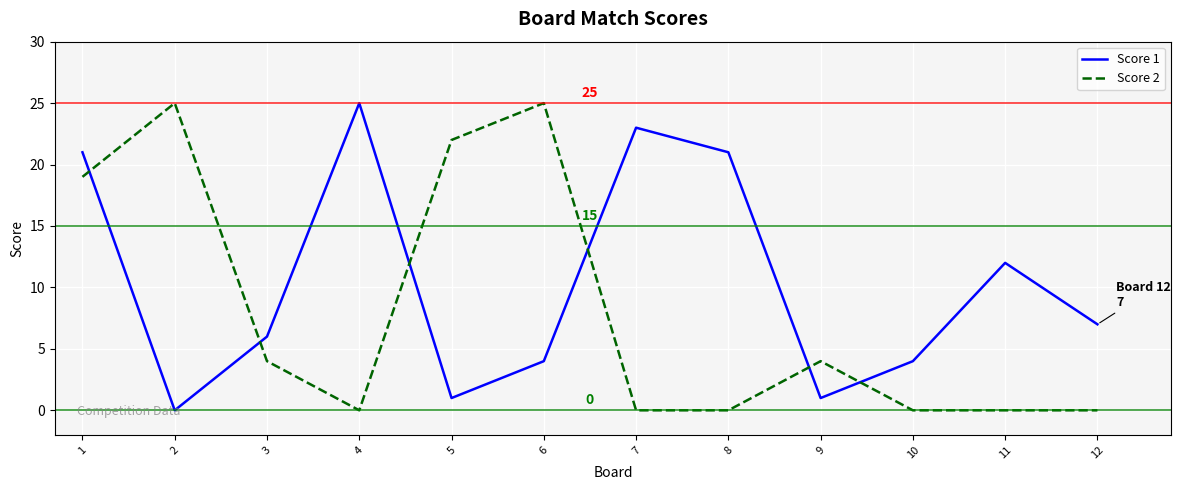

How many interior local valleys does the Score 1 series have?

3